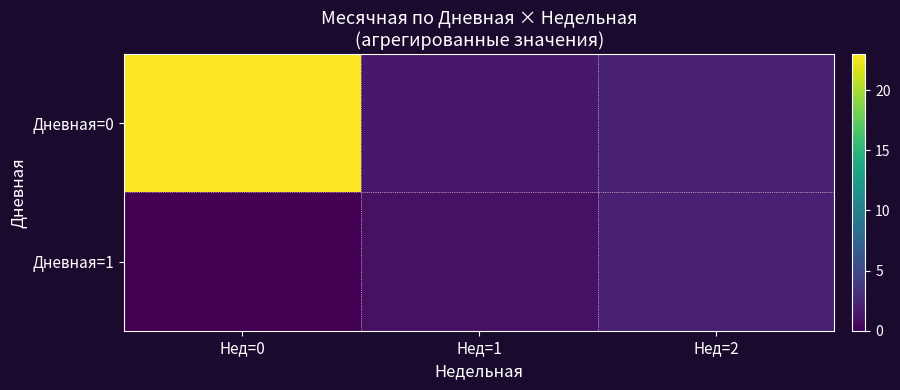

Rank the series by their maximum value, from lowest to highest.

Дневная=1, Дневная=0